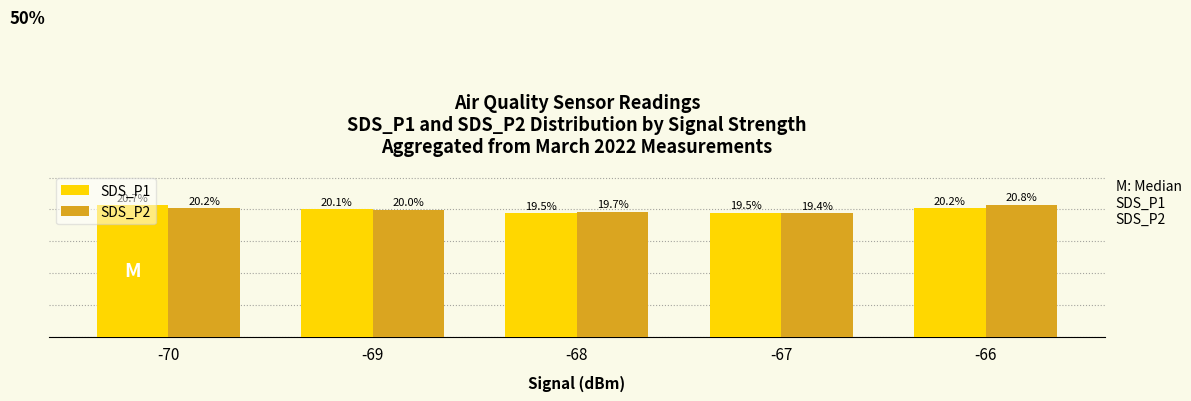

Is the value of SDS_P1 at -69 greater than the value of SDS_P2 at -68?

Yes